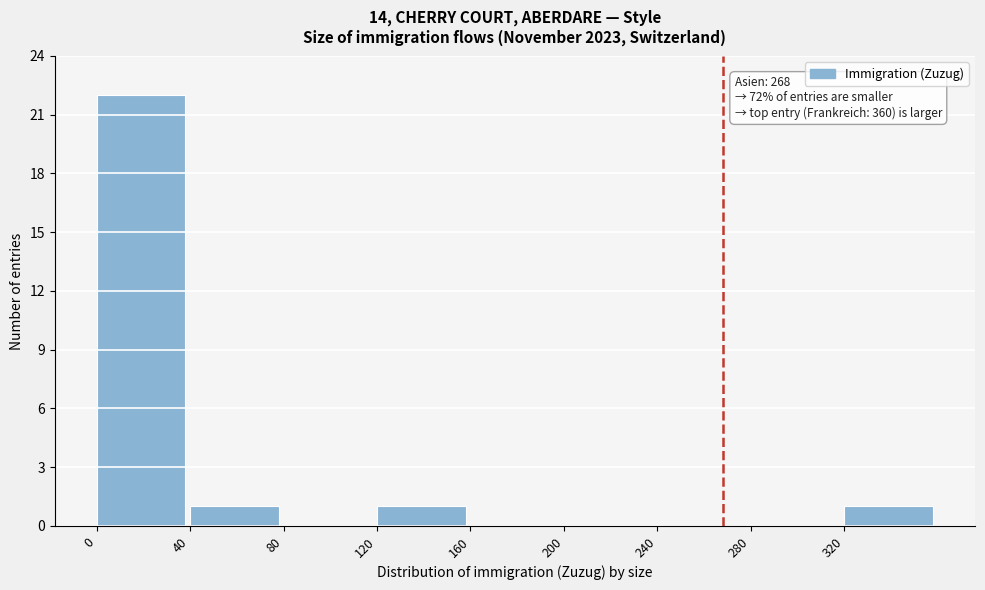

Over which range of the x-axis is the bar tallest?

0 to 40